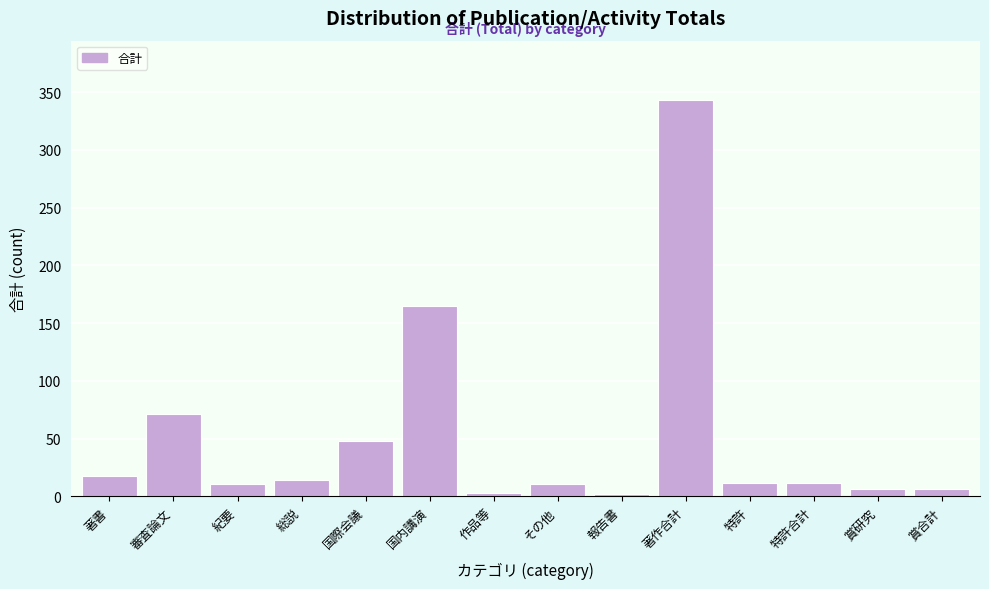

What is the difference between the maximum and minimum values?

341